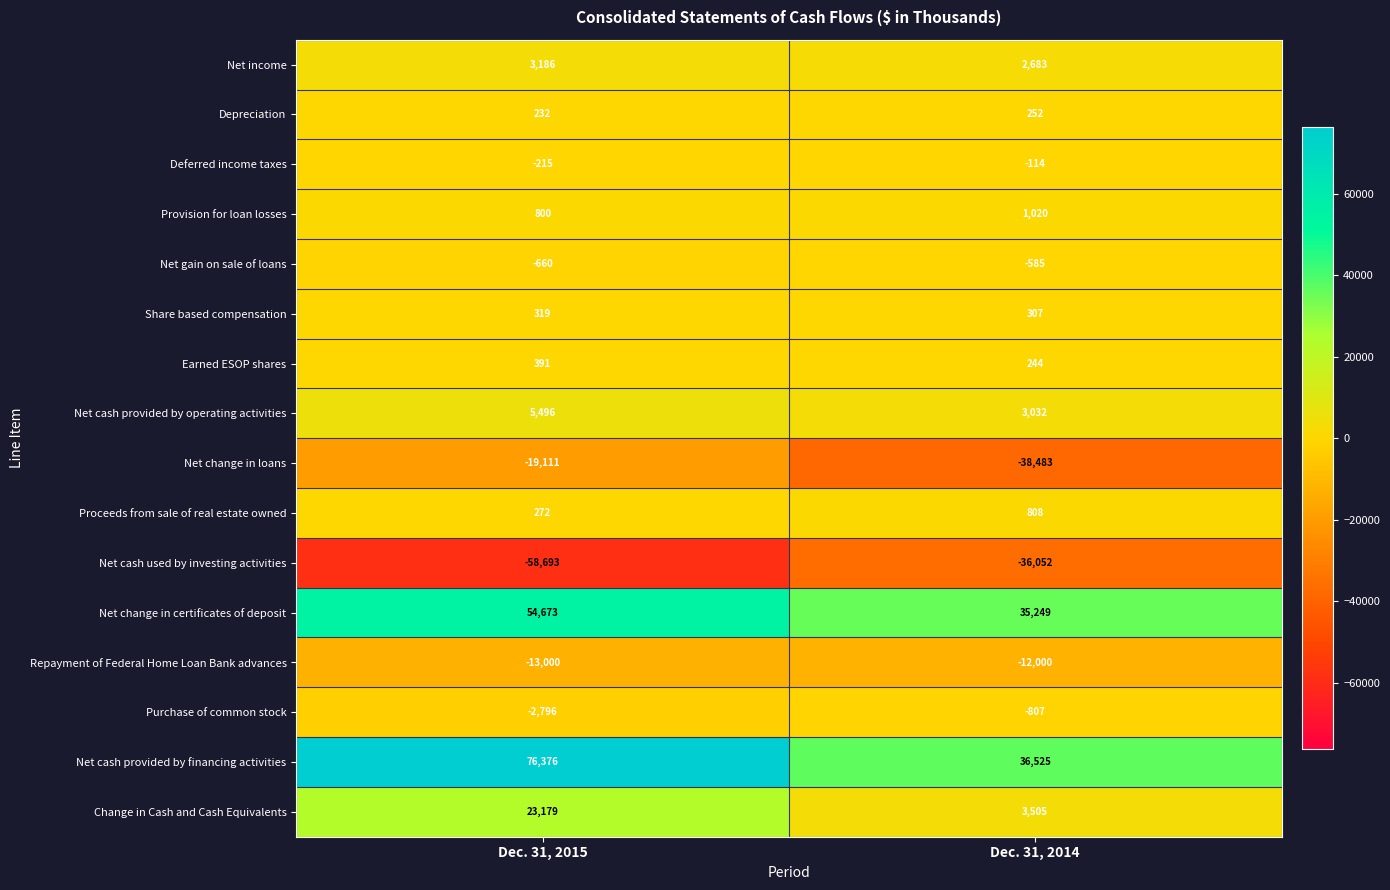

At which label is Net cash provided by financing activities closest to 56450?

Dec. 31, 2014